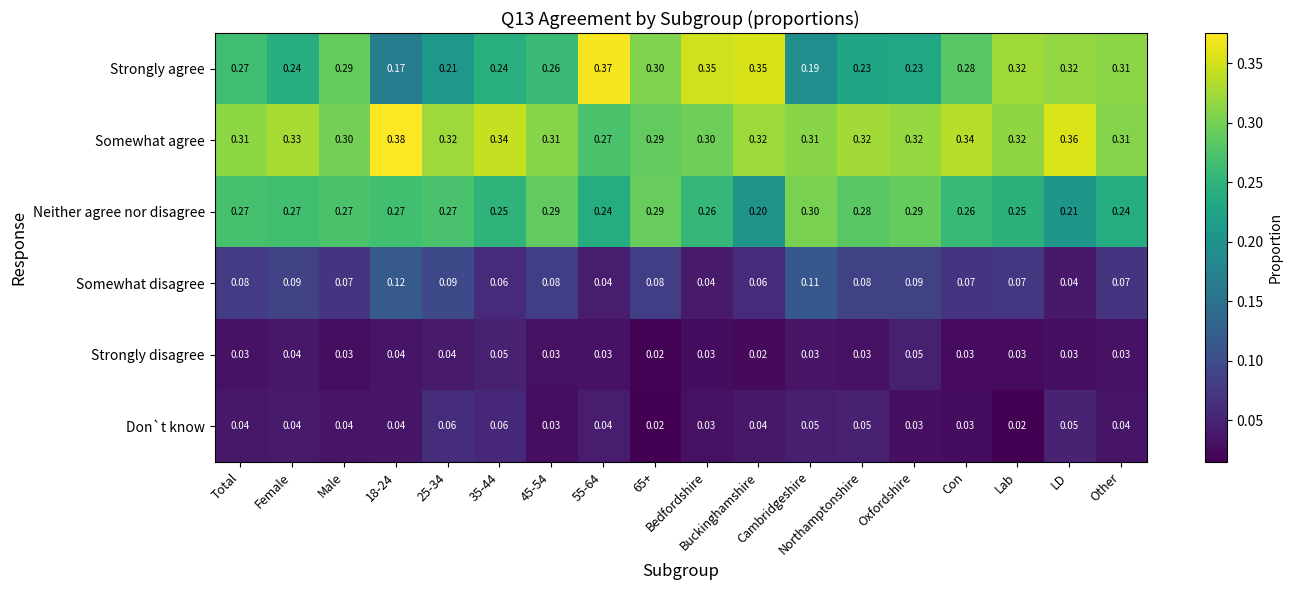

Which series has the largest range (max minus min)?

Strongly agree